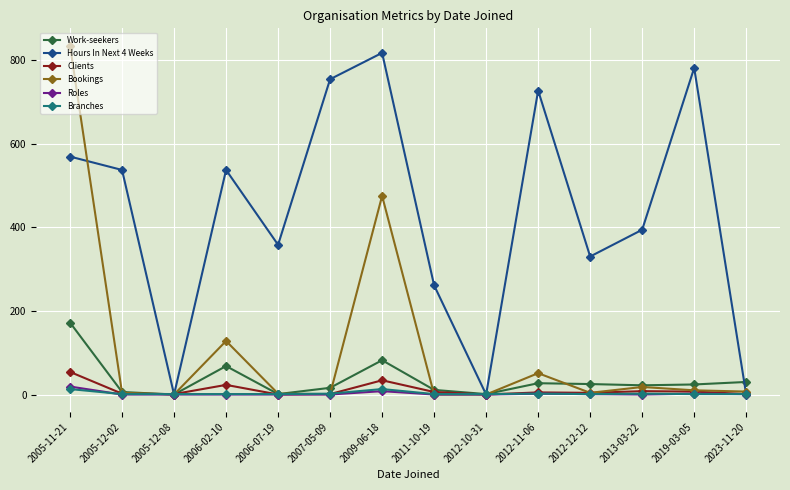

How many data points in Clients are less than 5?

7